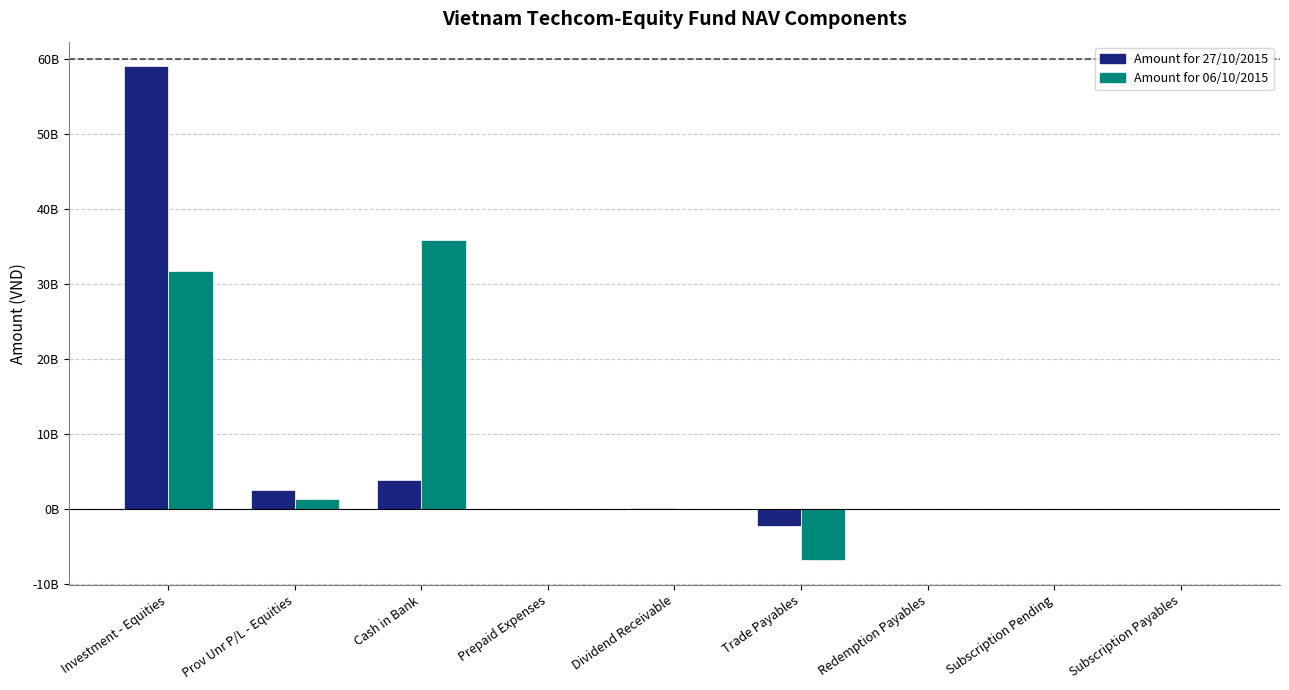

Which has a higher value, Subscription Payables or Dividend Receivable?

Dividend Receivable